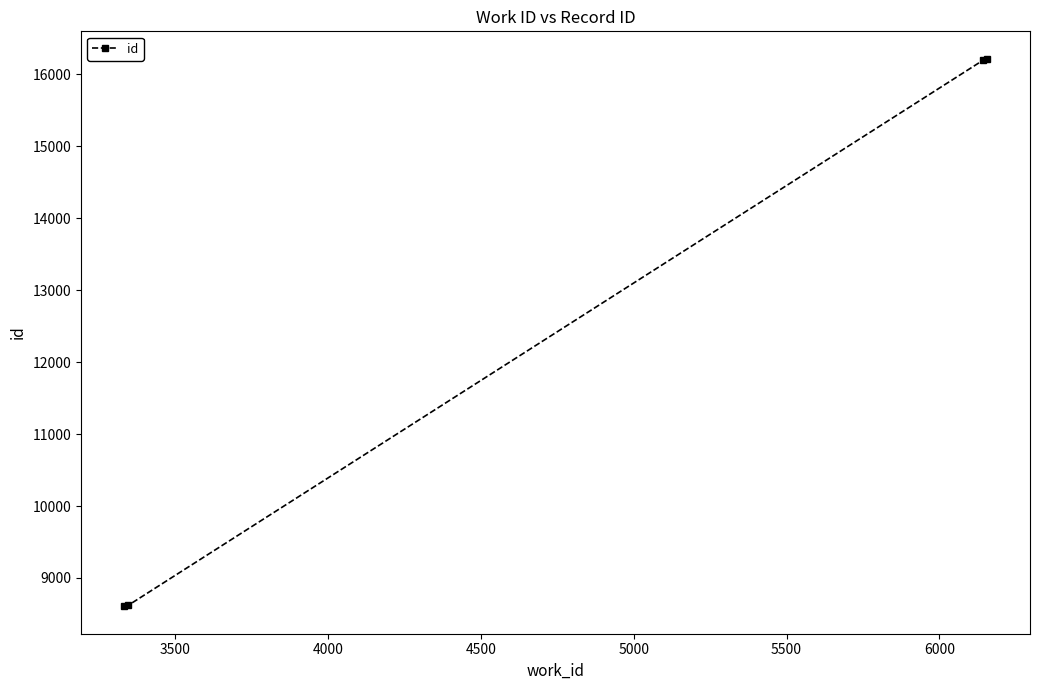

True or false: the data has more than 2 interior local peaks.

False